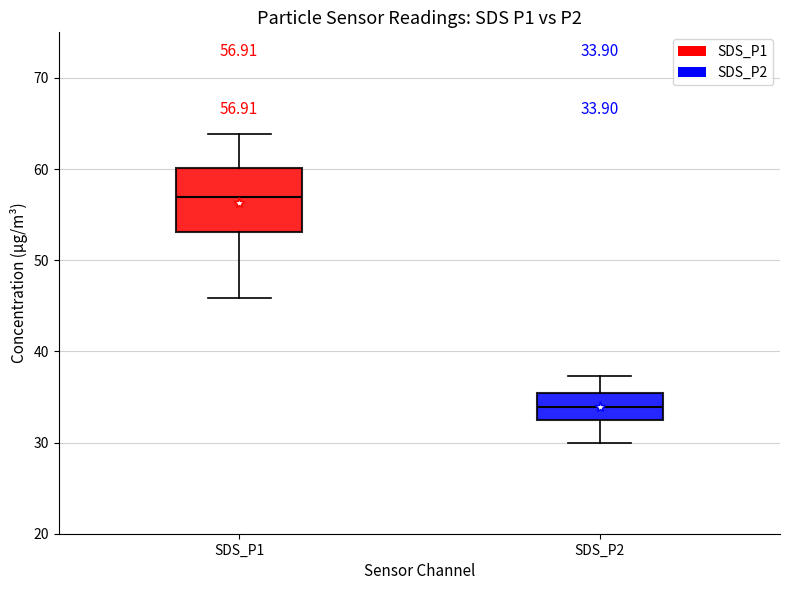

Comparing the boxes themselves (not the whiskers), which one is the tallest?

SDS_P1